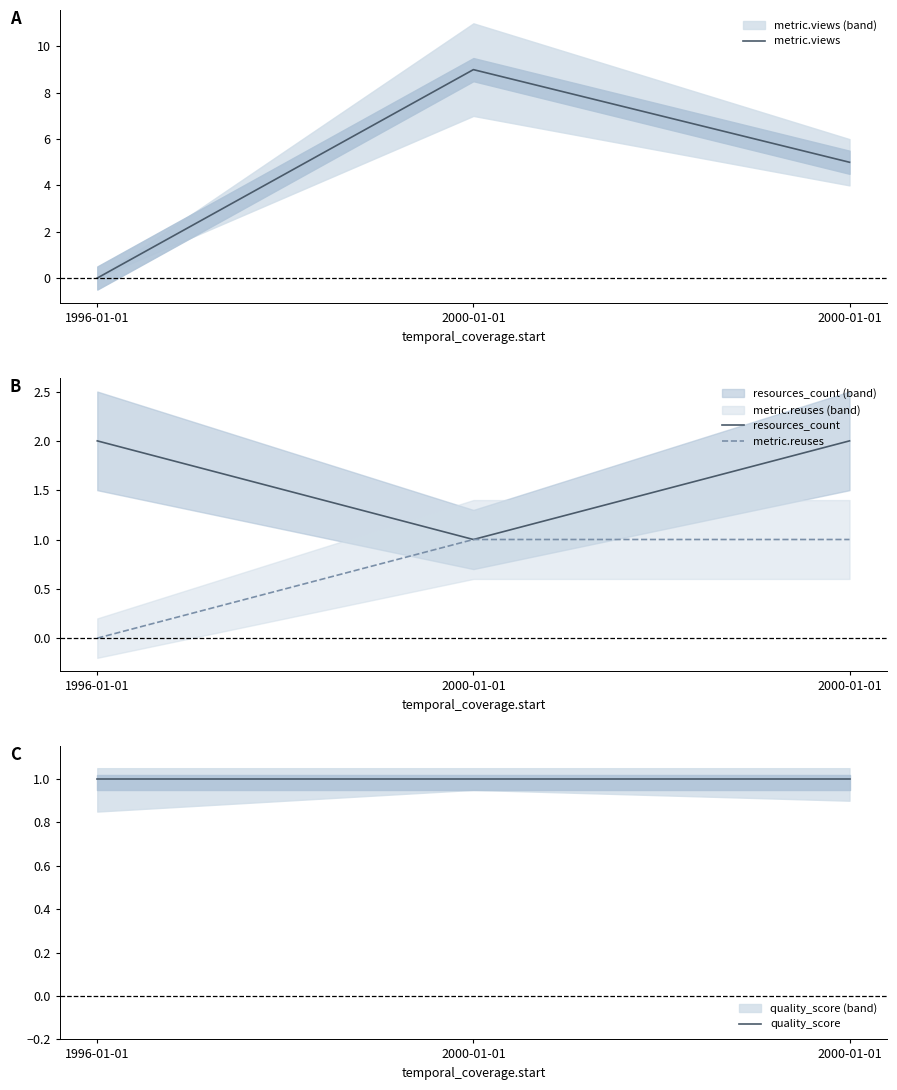

What is the difference between the maximum and second lowest values in the metric.views series?

4